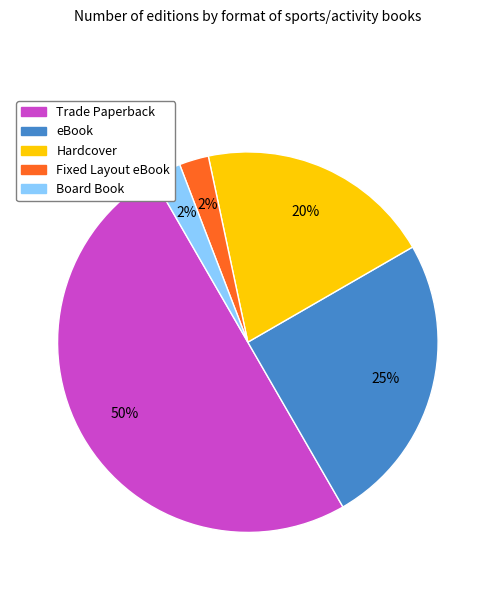

Count the number of slices in the pie.

5